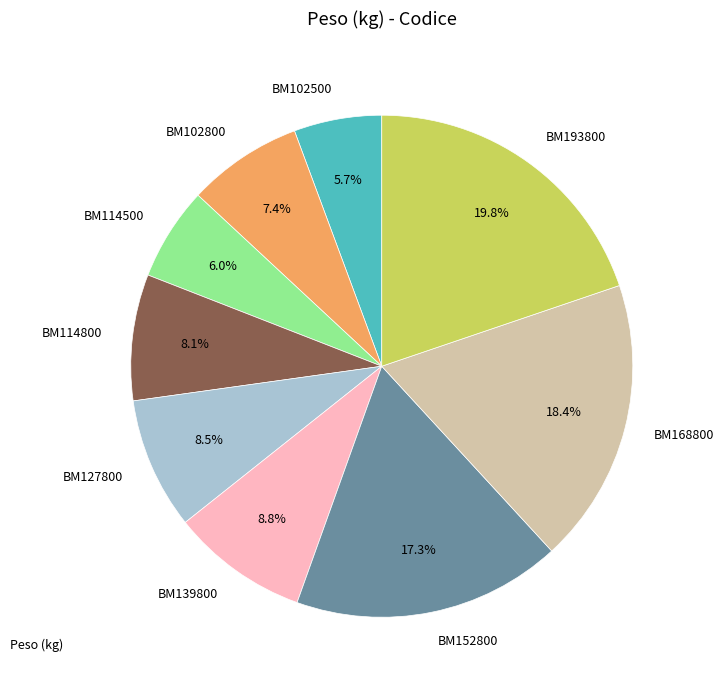

Between BM139800 and BM102800, which is larger?

BM139800